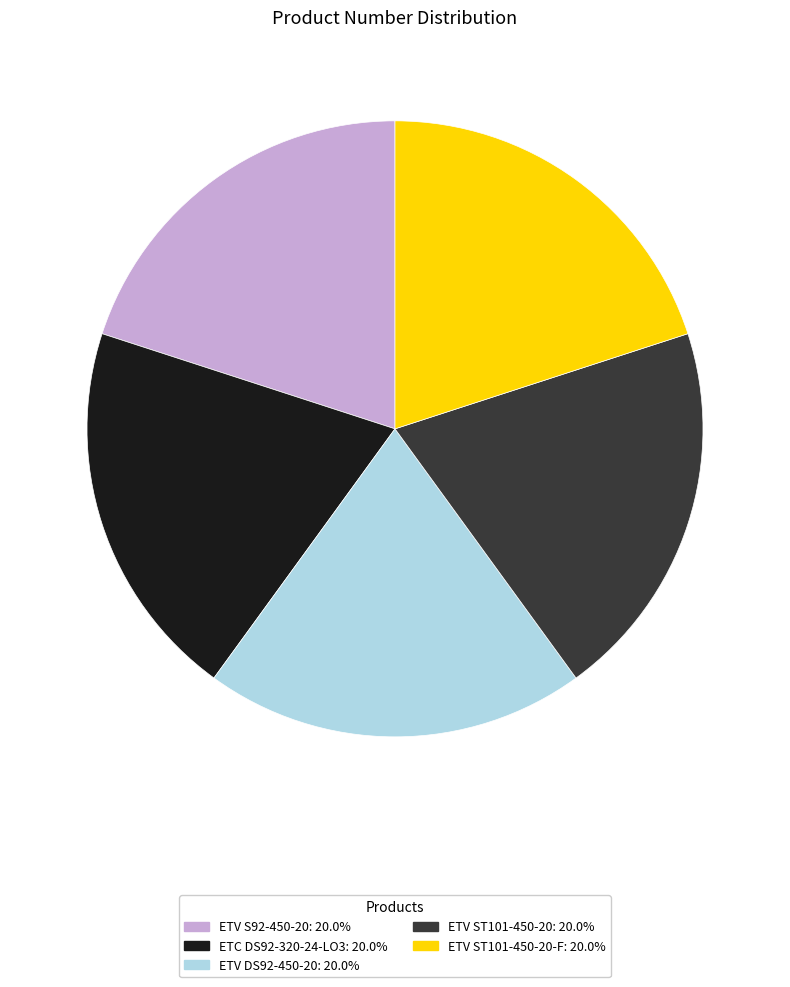

Does any single category account for the majority?

No